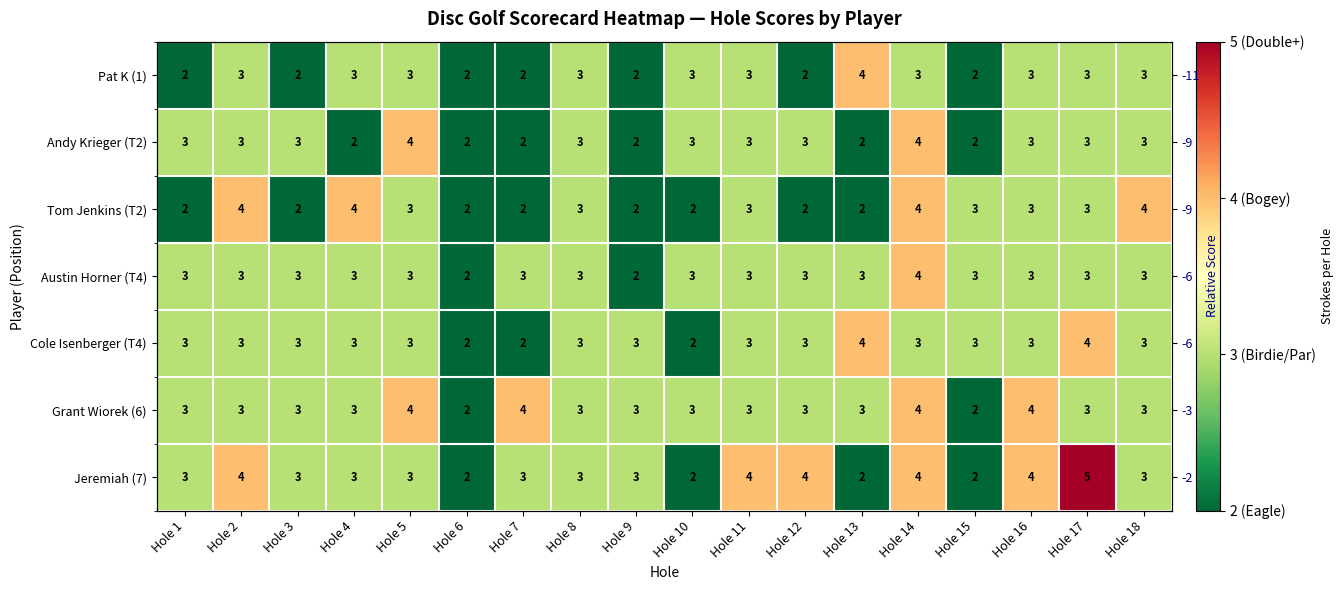

The Jeremiah (7) series shows 5 at Hole 17. True or false?

True